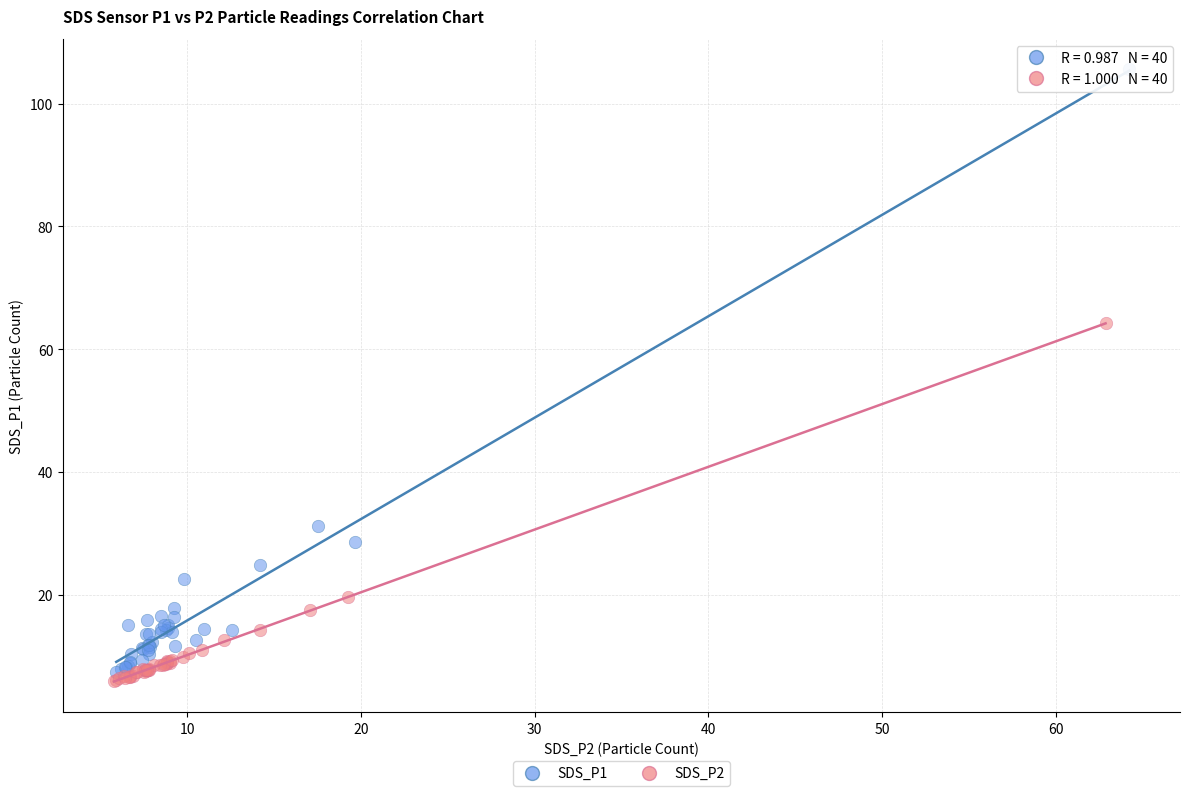

Which series has the widest spread of Y values?

SDS_P1